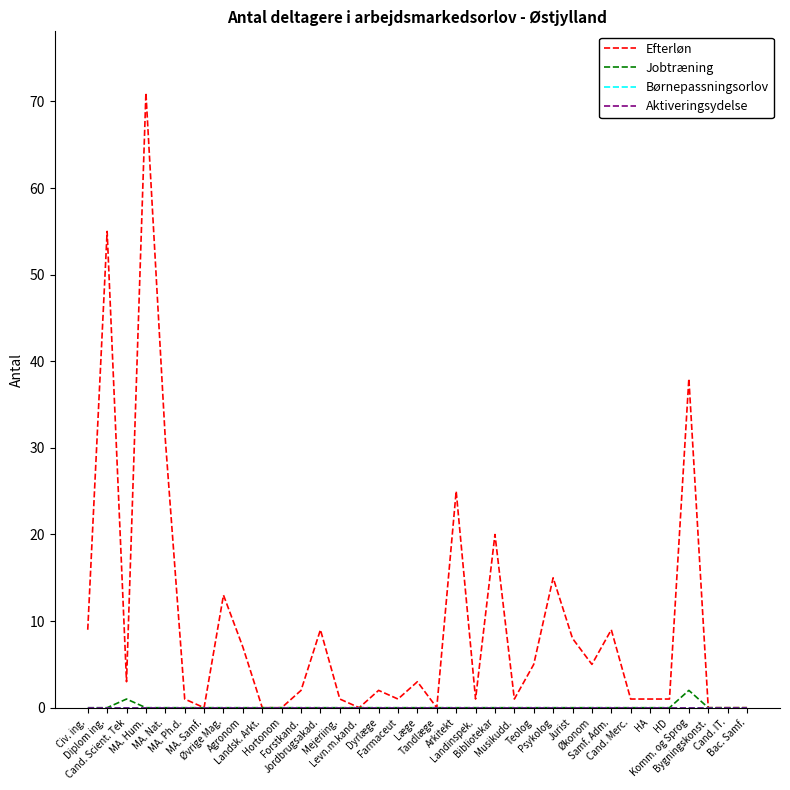

Does the chart display data point markers on the line(s)?

No